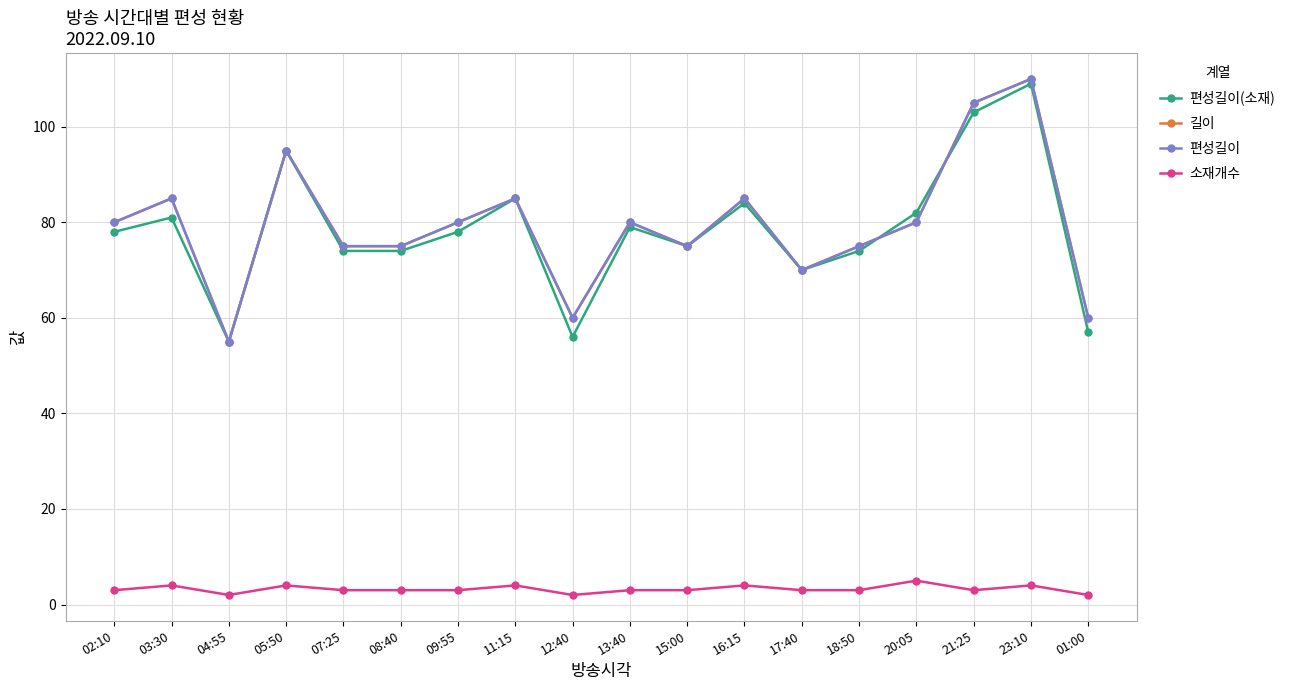

Does the chart have visible grid lines?

Yes